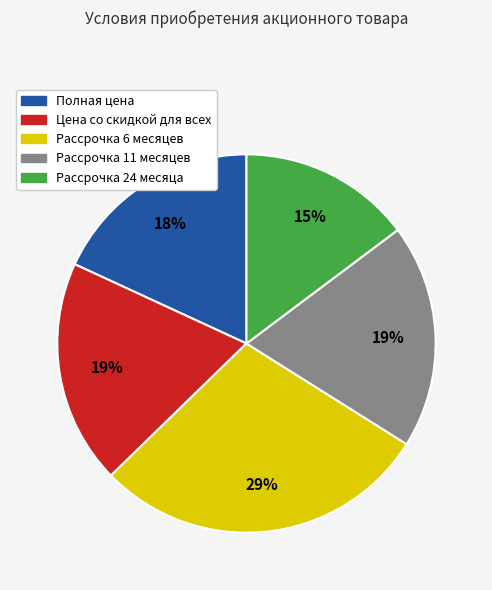

Is it true that Рассрочка 11 месяцев is 4% of the pie?

False